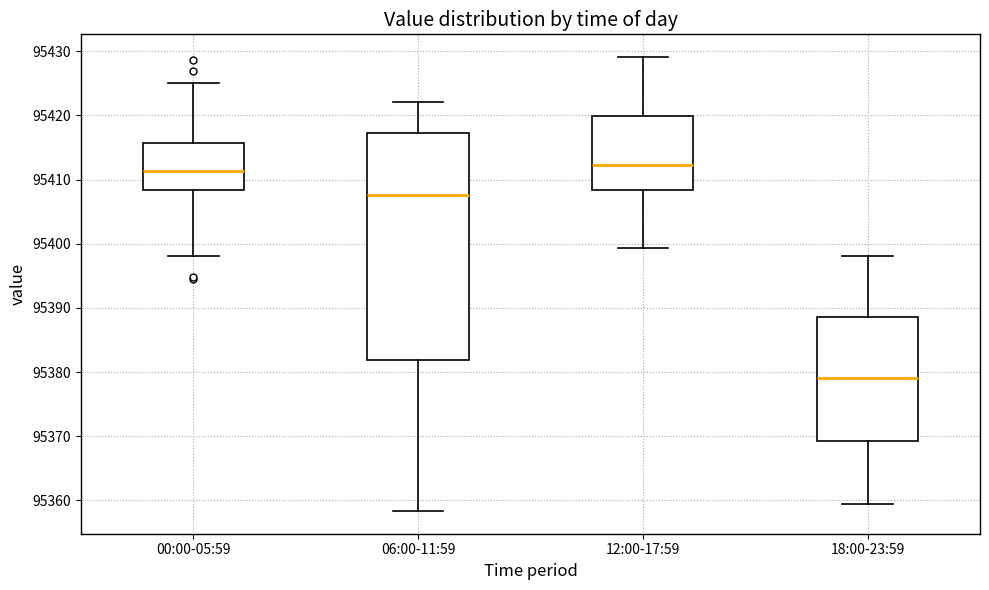

Which box is the tallest, from its lower edge to its upper edge?

06:00-11:59